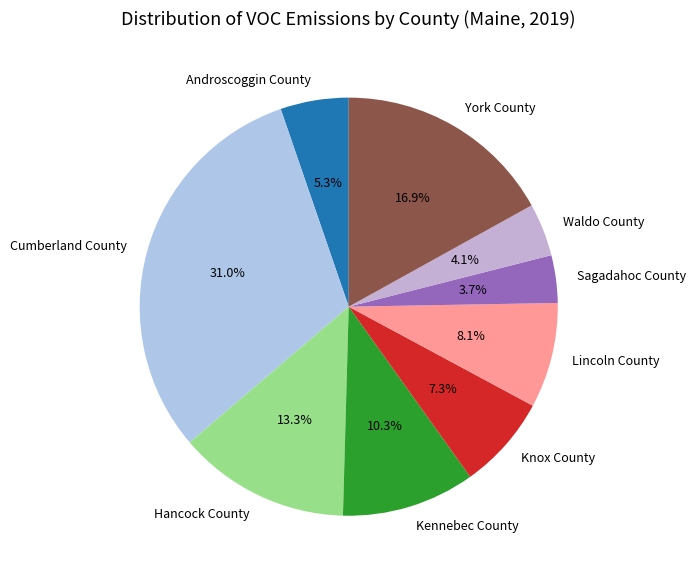

What percentage do Sagadahoc County and Waldo County together represent?

7.8%